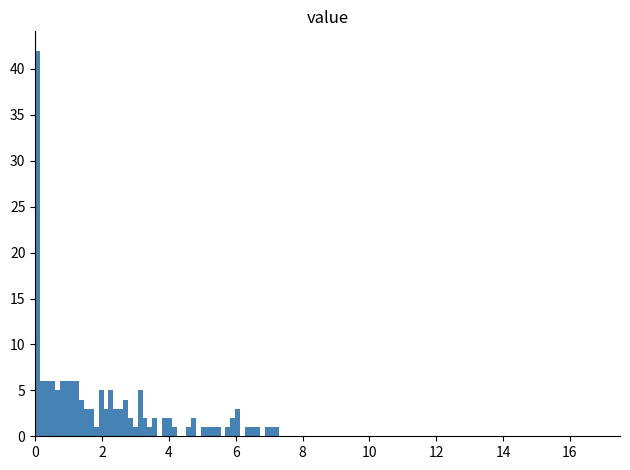

Around what value on the x-axis is the tallest bar? Give the approximate position of its centre, as read against the axis.

0.0